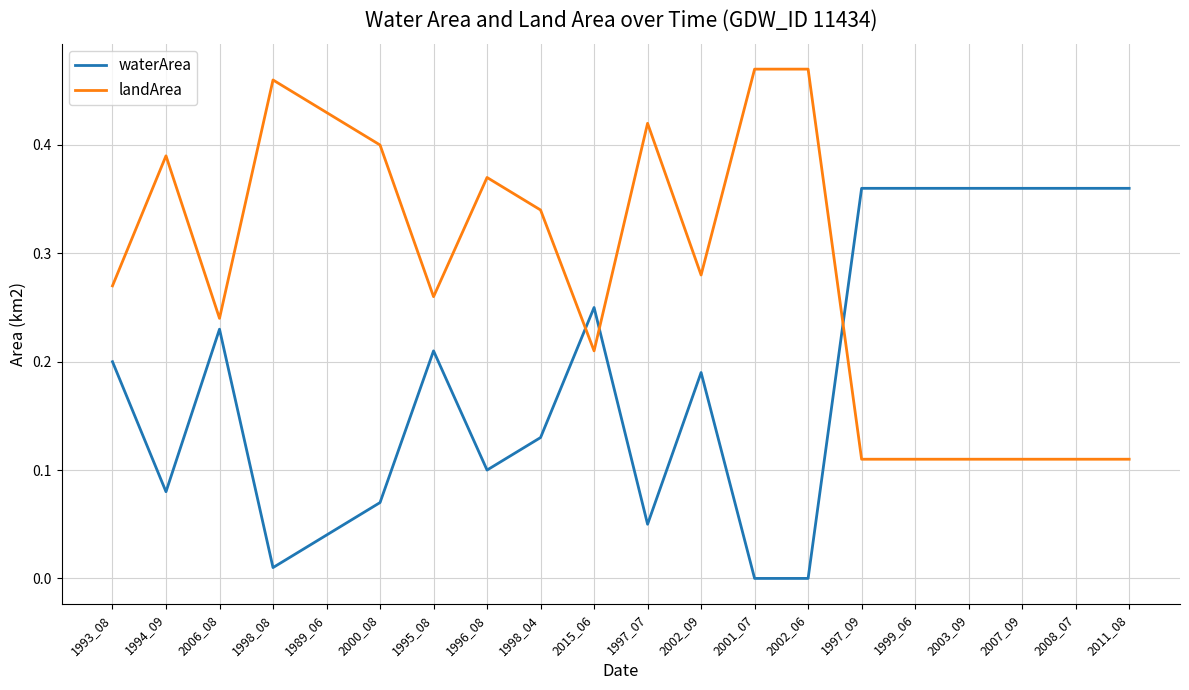

Which series has the largest total across all categories?

landArea